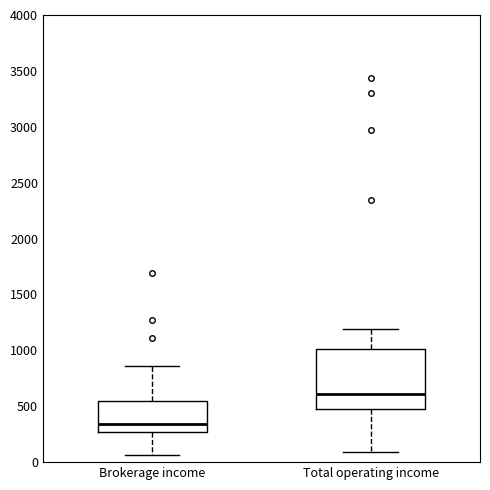

Comparing the boxes themselves (not the whiskers), which one is the tallest?

Total operating income